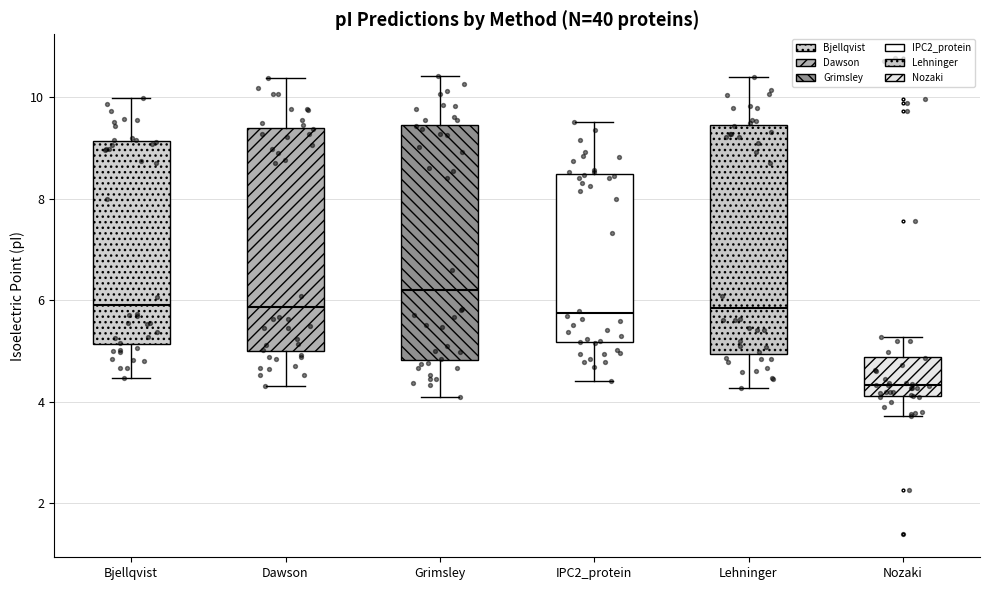

Reading left to right, read every box against the y-axis: the position of its median line, the range the box covers, and the ends of its whiskers. The values are not printed on the chart, so give them approximately, as read against the axis.

Bjellqvist: median 5.8, box 5.2 to 9.2, whiskers 4.4 to 10.0
Dawson: median 5.8, box 5.0 to 9.4, whiskers 4.4 to 10.4
Grimsley: median 6.2, box 4.8 to 9.4, whiskers 4.2 to 10.4
IPC2_protein: median 5.8, box 5.2 to 8.4, whiskers 4.4 to 9.6
Lehninger: median 5.8, box 5.0 to 9.4, whiskers 4.2 to 10.4
Nozaki: median 4.4, box 4.2 to 4.8, whiskers 3.8 to 5.2